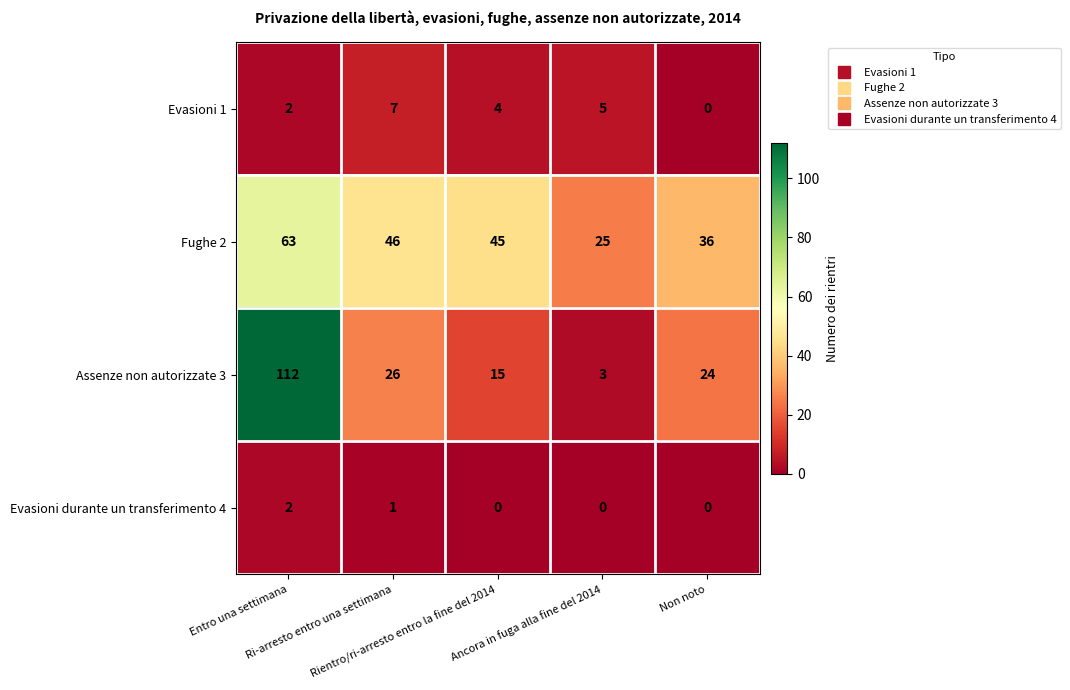

What is the difference between the second highest and second lowest values in the Fughe 2 series?

10